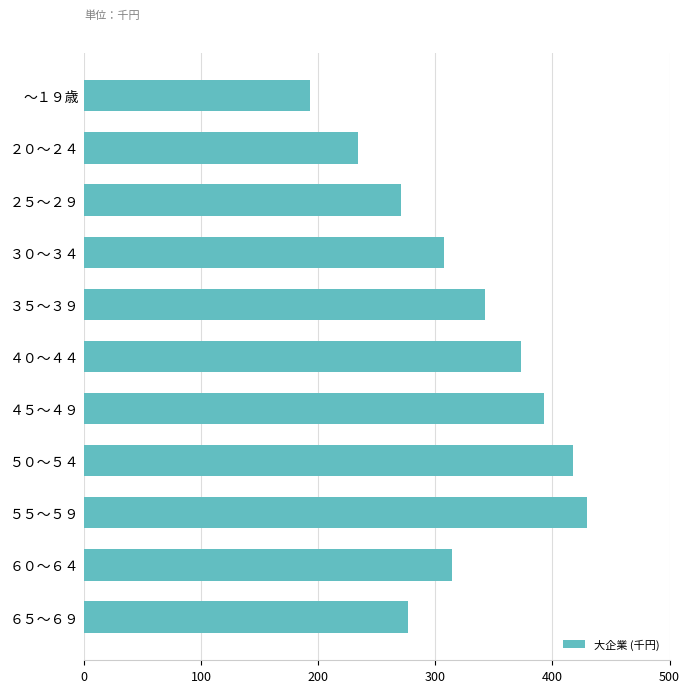

List the labels in order of value, largest first.

５５～５９, ５０～５４, ４５～４９, ４０～４４, ３５～３９, ６０～６４, ３０～３４, ６５～６９, ２５～２９, ２０～２４, ～１９歳